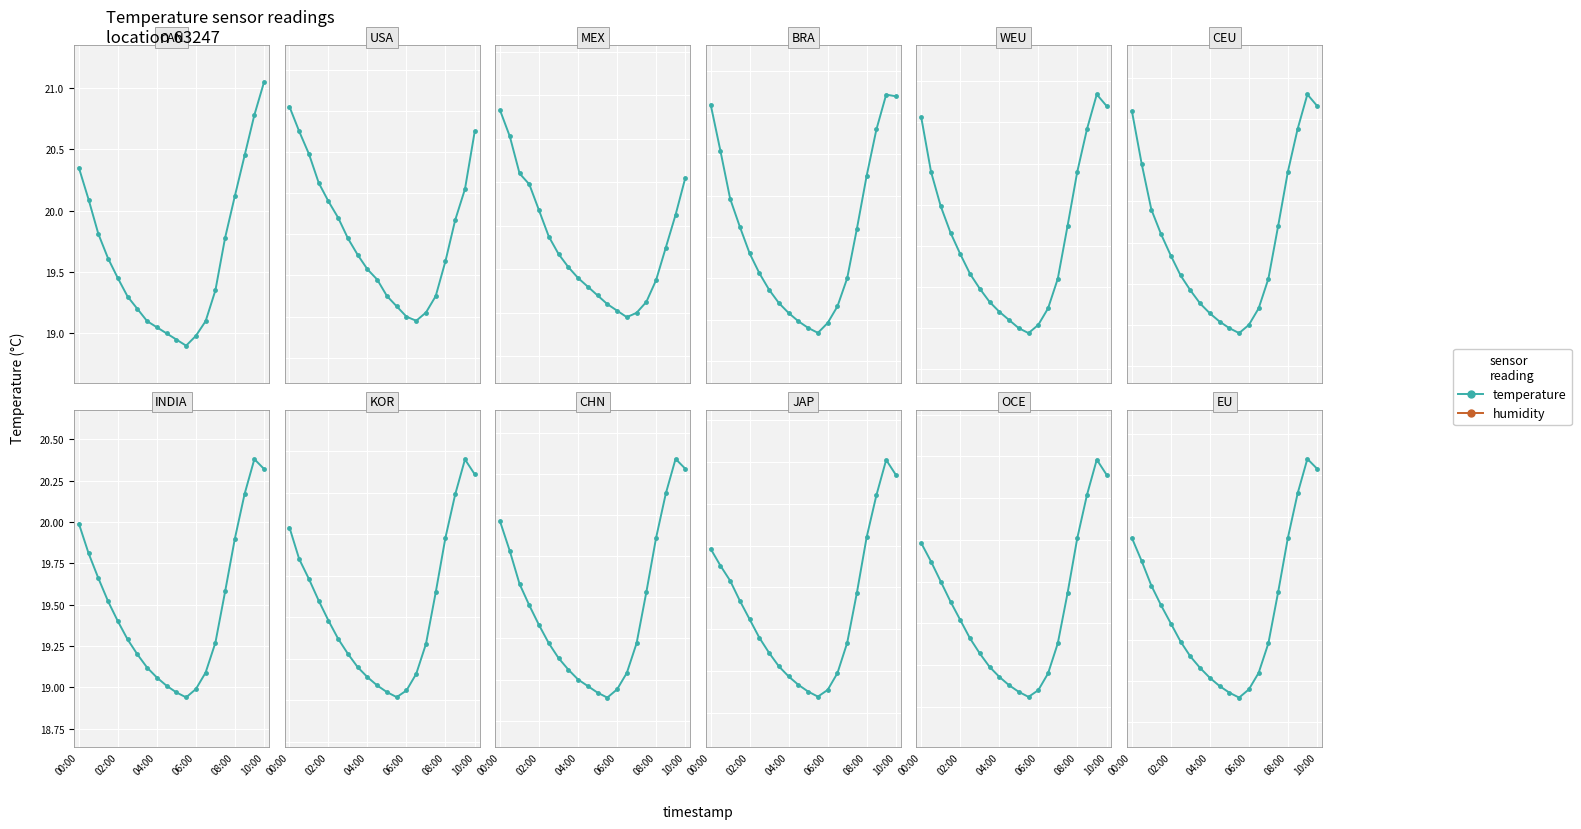

At which label is temperature closest to 19?

04:00